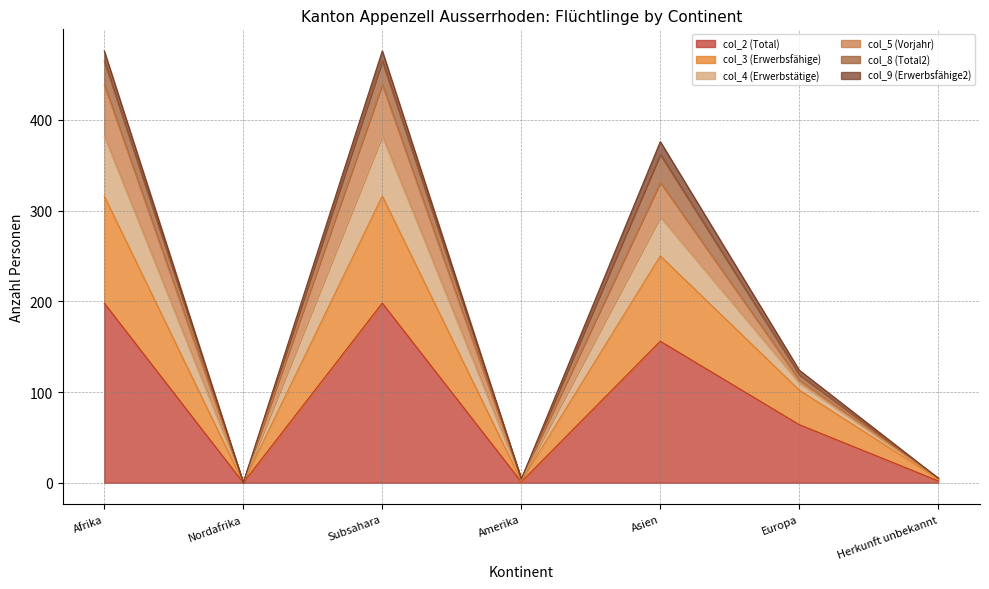

True or false: col_4 (Erwerbstätige) has more than 0 points higher than both neighbors.

True